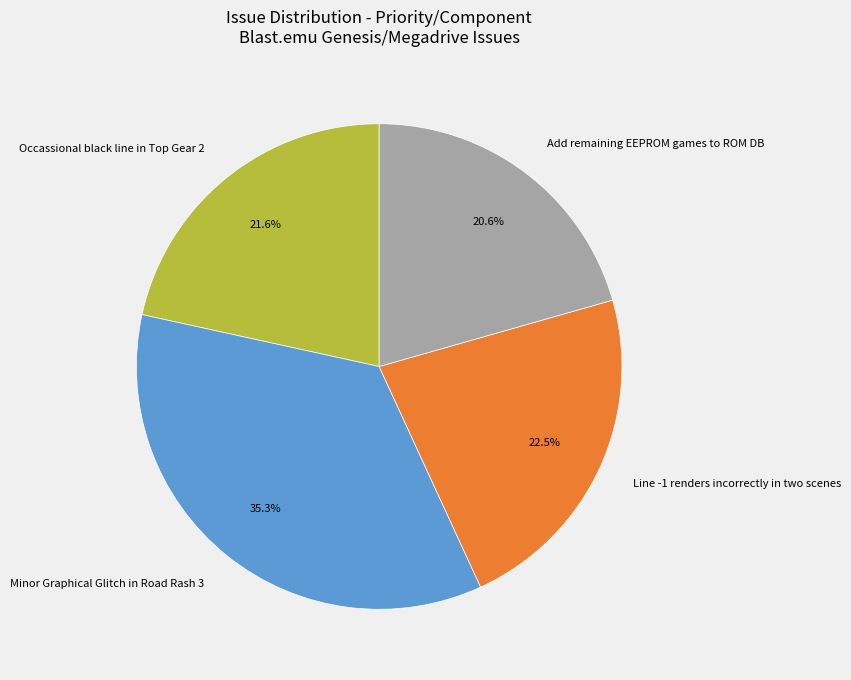

What is the change in value from Minor Graphical Glitch in Road Rash 3 to Line -1 renders incorrectly in two scenes?

-13